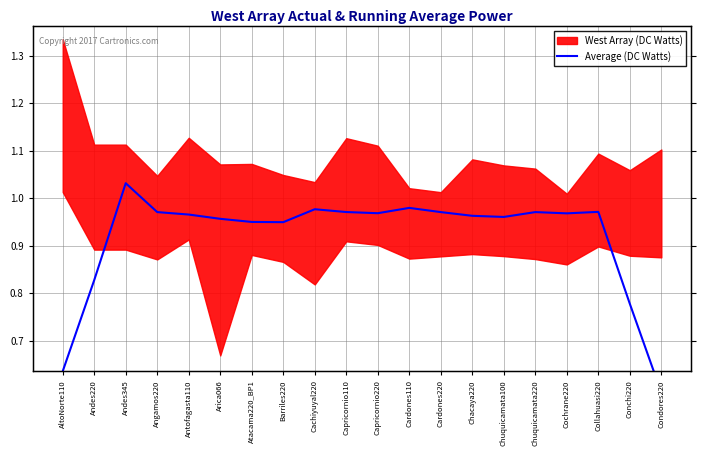

Reading left to right, transcribe all the data shown in this chart.

0.6	0.8	1.0	1.0	1.0	1.0	1.0	0.9	1.0	1.0	1.0	1.0	1.0	1.0	1.0	1.0	1.0	1.0	0.8	0.6